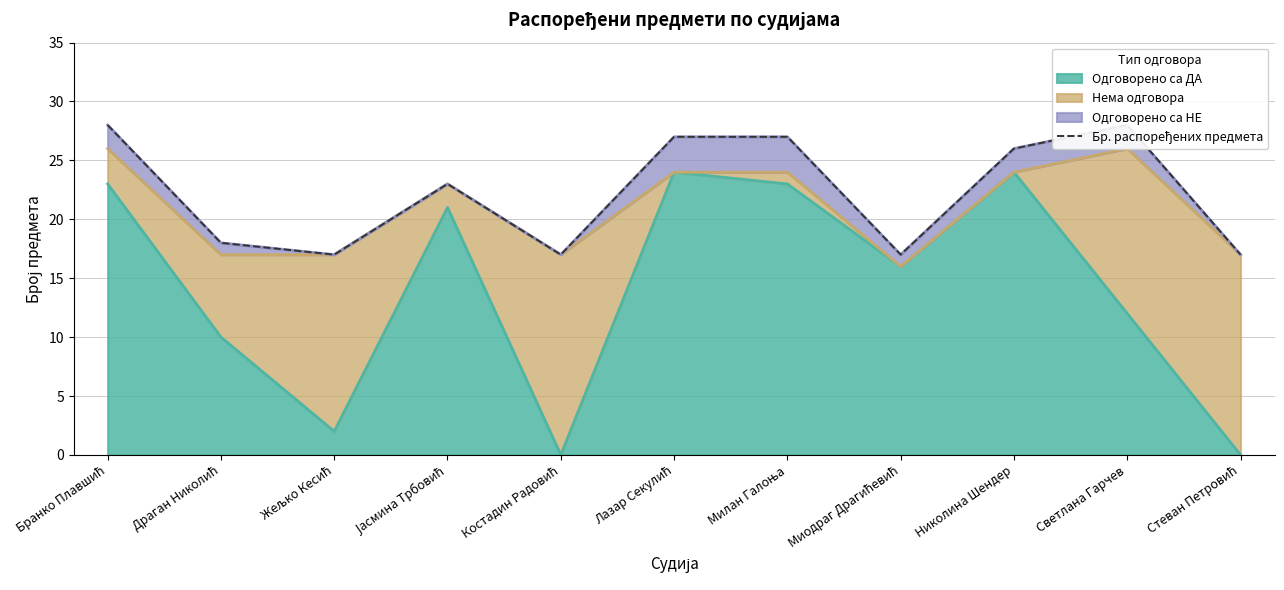

The chart shows a value of 17 at Миодраг Драгићевић. True or false?

True